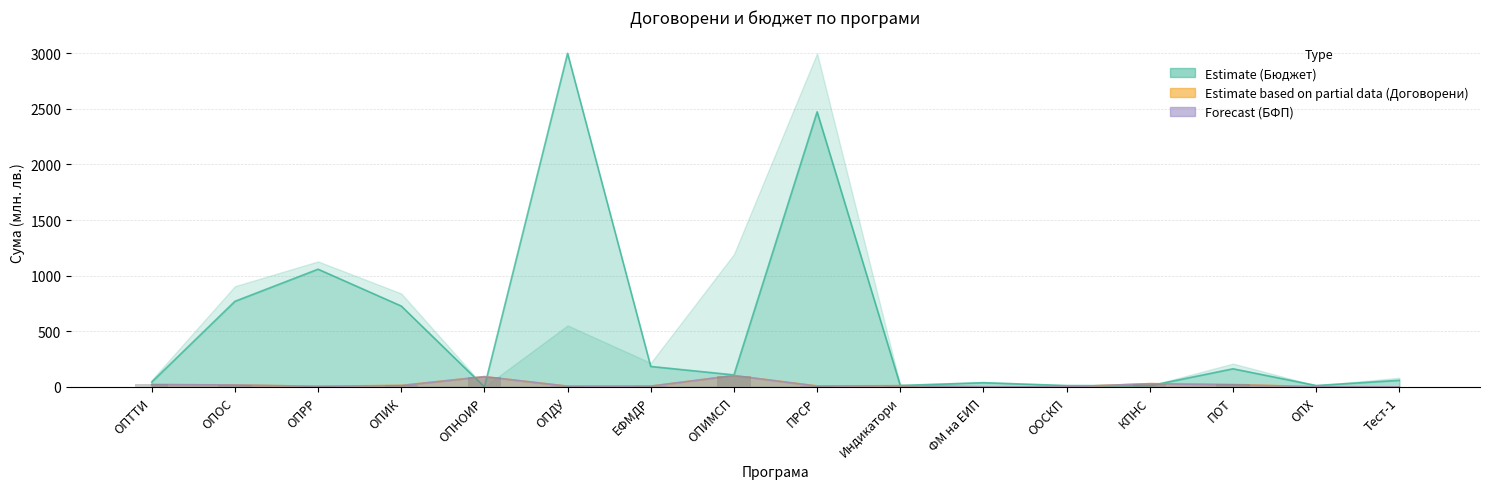

List the labels in order of Договорени общо value, largest first.

ОПИМСП, ОПНОИР, КПНС, ПОТ, ОПТТИ, ОПОС, ОПИК, Индикатори, ПРСР, ОПДУ, ЕФМДР, ОПРР, ОПХ, ФМ на ЕИП, Тест-1, ООСКП